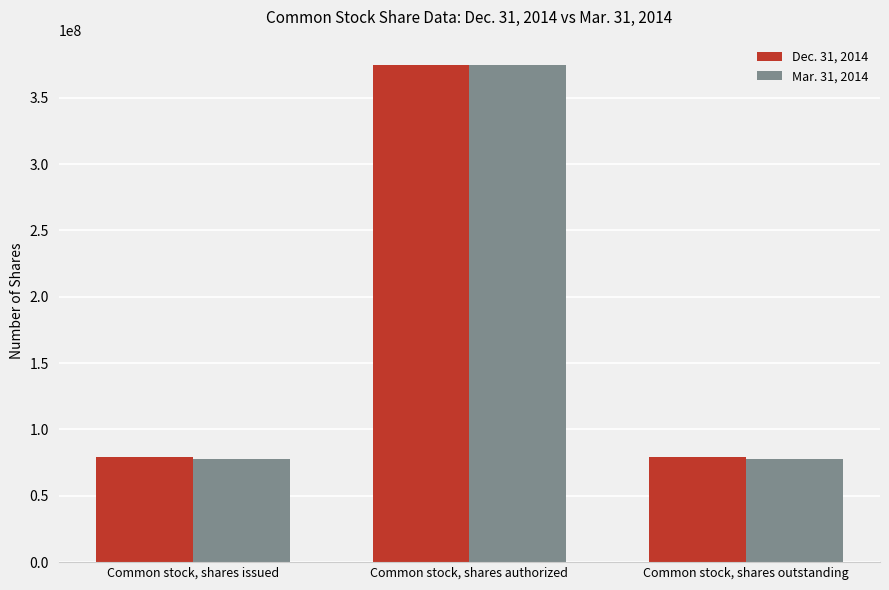

What is the greatest value displayed?

375000000